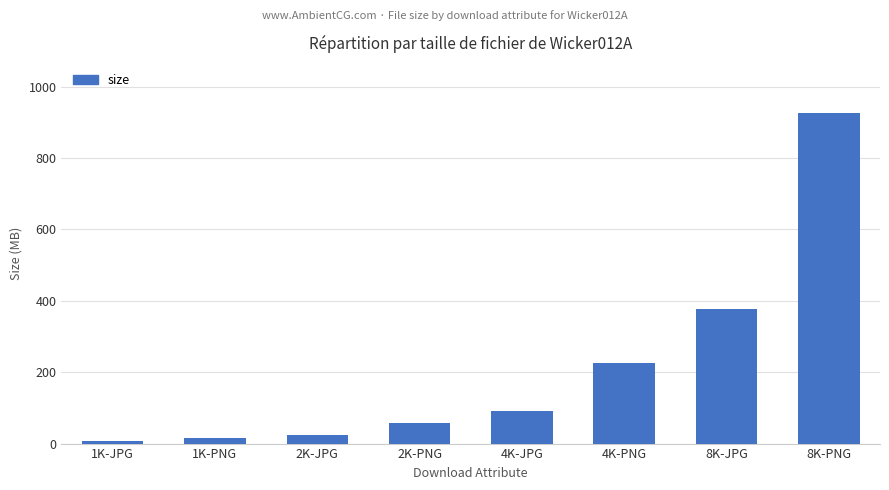

True or false: the data shows 3180788 at 1K-JPG.

False